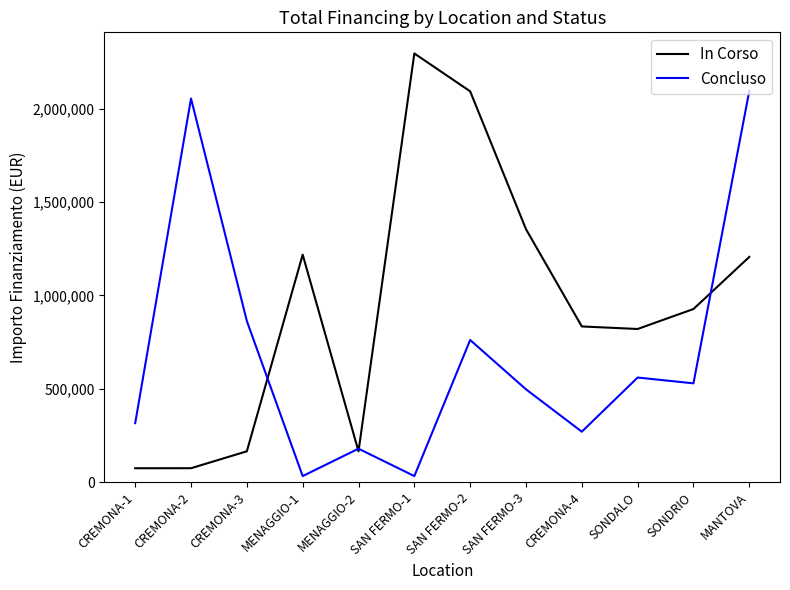

Rank the series by their maximum value, from lowest to highest.

Concluso, In Corso